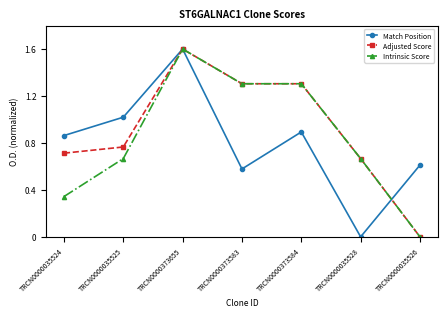

What is the label of the 6th point from the left?

TRCN0000035528